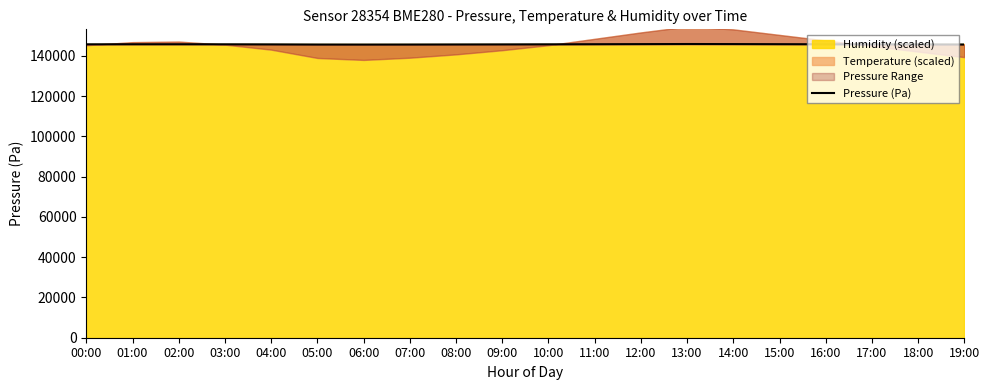

Reading left to right, extract all data points from this chart.

00:00=145752.8	01:00=145779.5	02:00=145784.4	03:00=145757.7	04:00=145715.1	05:00=145643.4	06:00=145628.8	07:00=145645.8	08:00=145680.0	09:00=145710.0	10:00=145750.0	11:00=145800.0	12:00=145850.0	13:00=145900.0	14:00=145870.0	15:00=145820.0	16:00=145780.0	17:00=145740.0	18:00=145700.0	19:00=145660.0